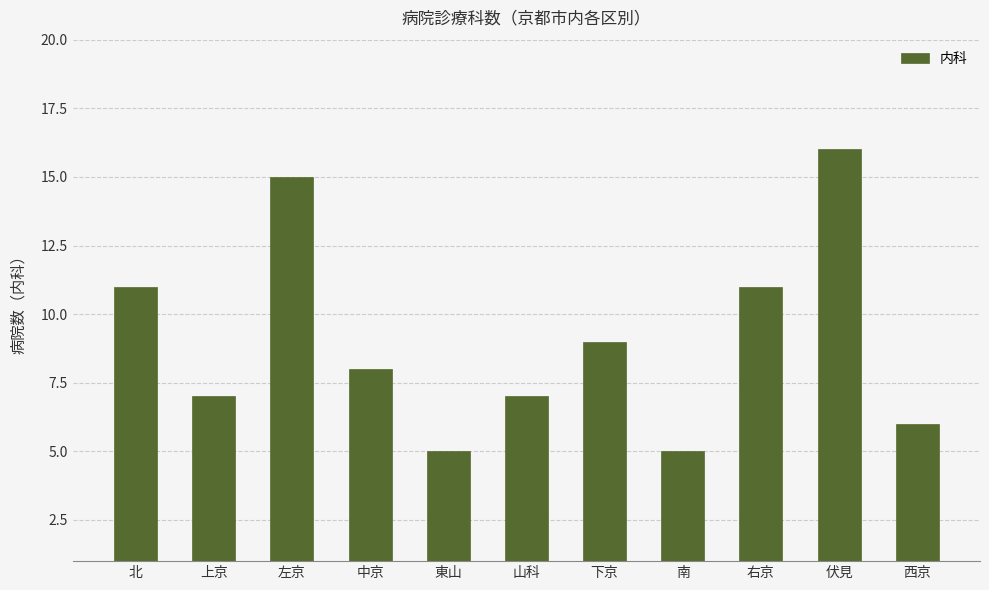

How many bars are there in total?

11